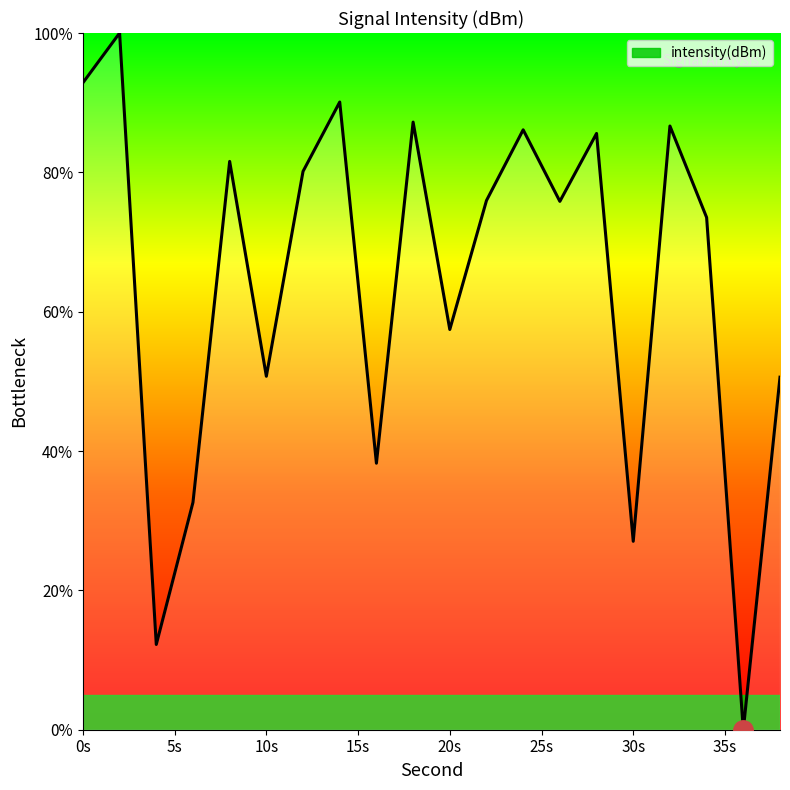

What is the difference between the maximum and minimum values?

100.0